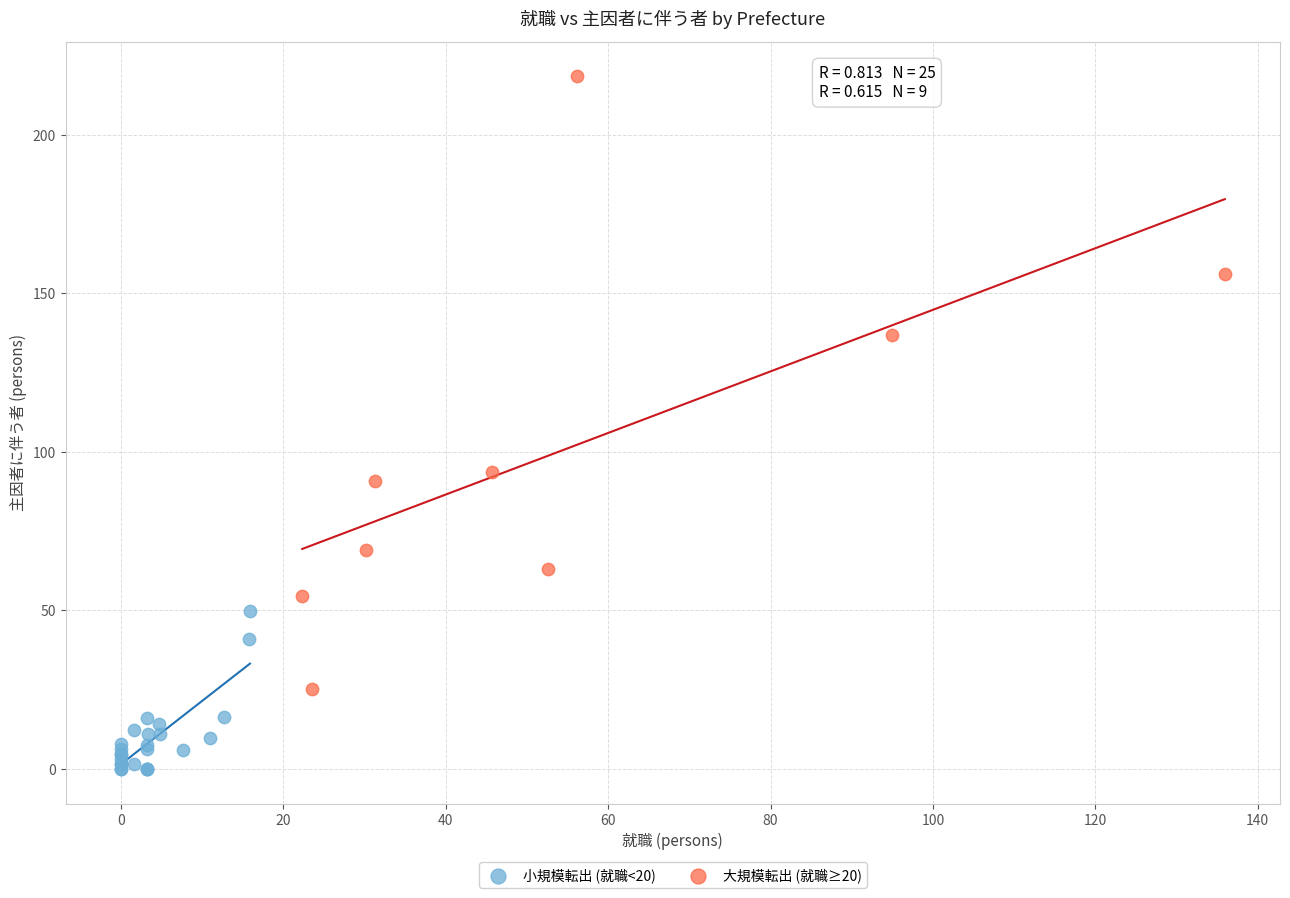

What are all the series names shown in the legend?

小規模転出 (就職<20), 大規模転出 (就職≥20)